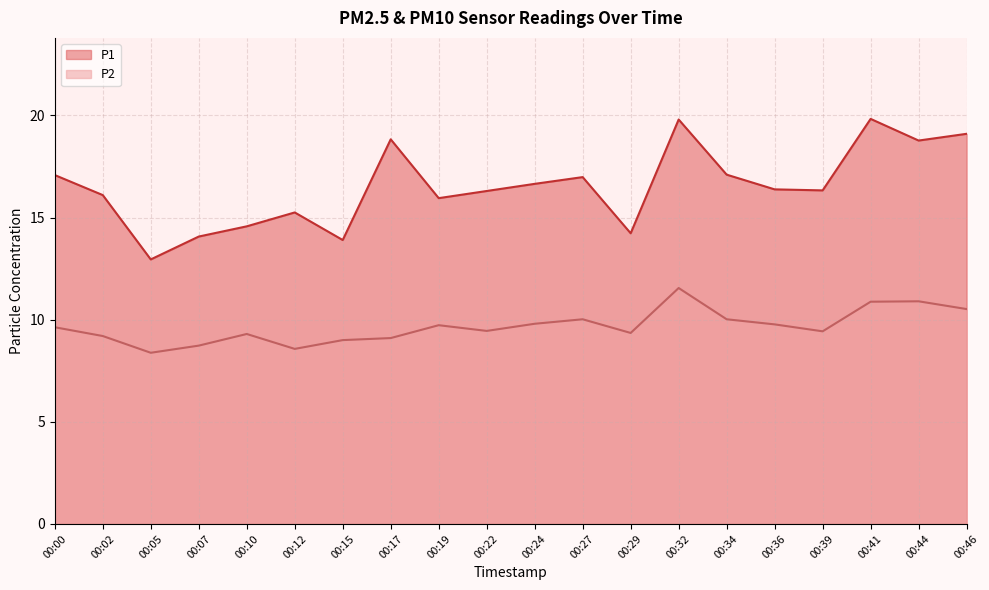

Where is the first local maximum for P1?

00:12